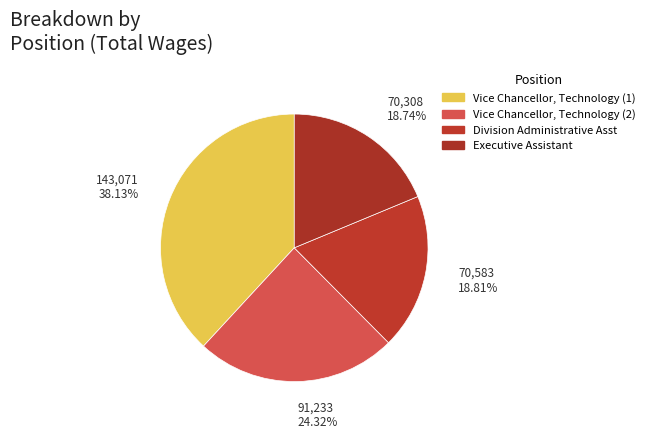

What is the ratio of the value at Executive Assistant to the value at Division Administrative Asst?

1.0